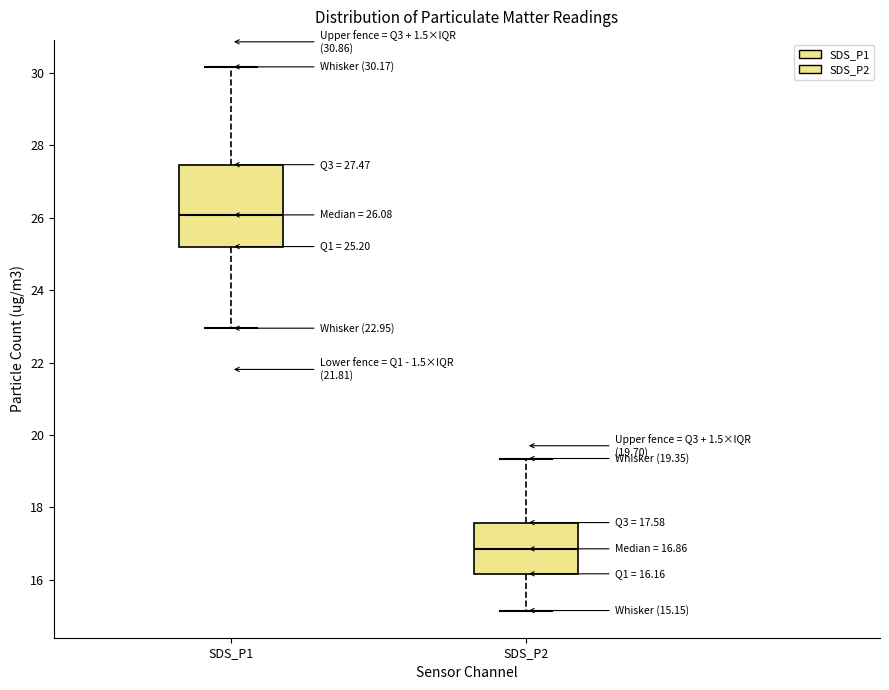

Comparing the boxes themselves (not the whiskers), which one is the tallest?

SDS_P1